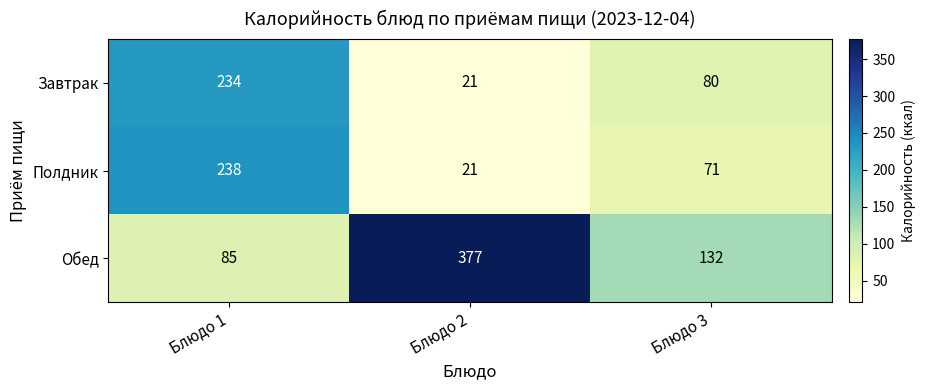

At how many categories does at least one series exceed 347?

1